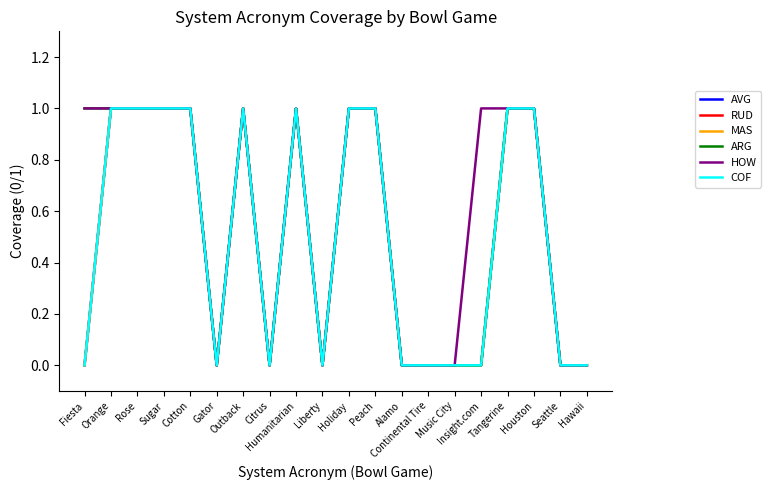

The value of AVG at Humanitarian is 1. True or false?

True